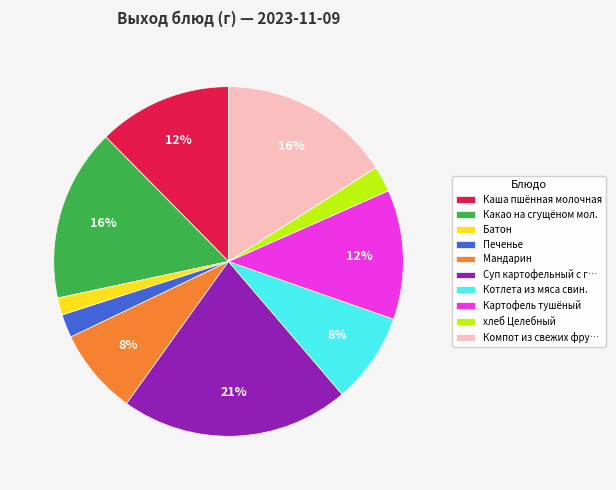

Does Печенье represent more than half of the total?

No